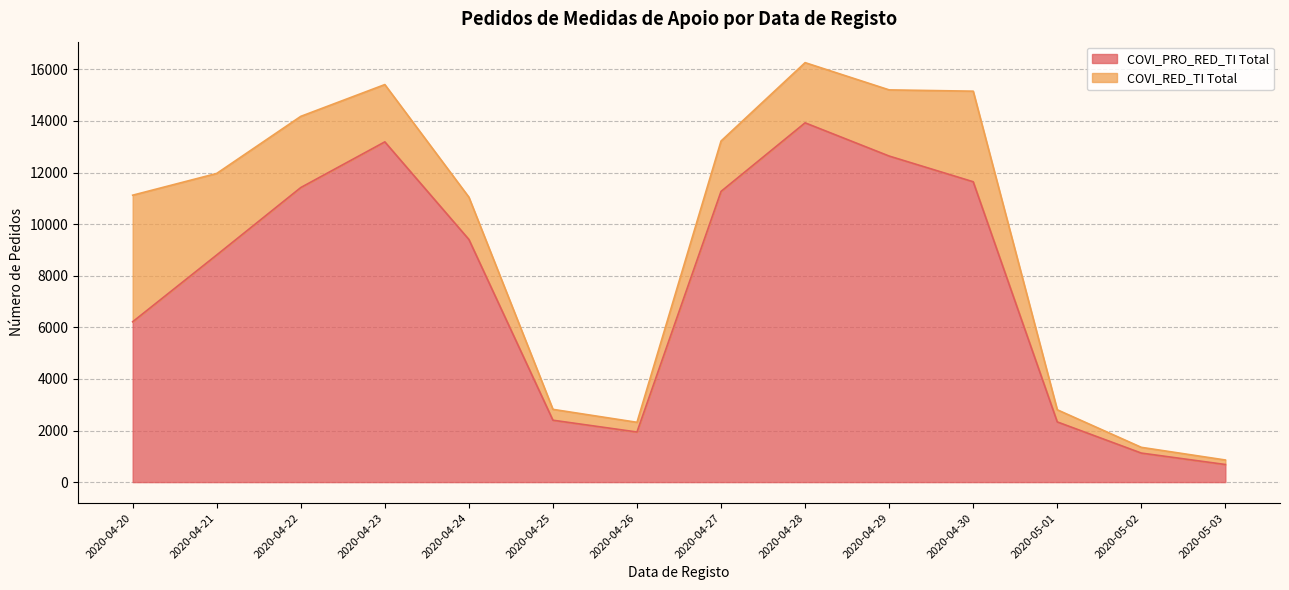

What is the minimum value shown in the chart?

682